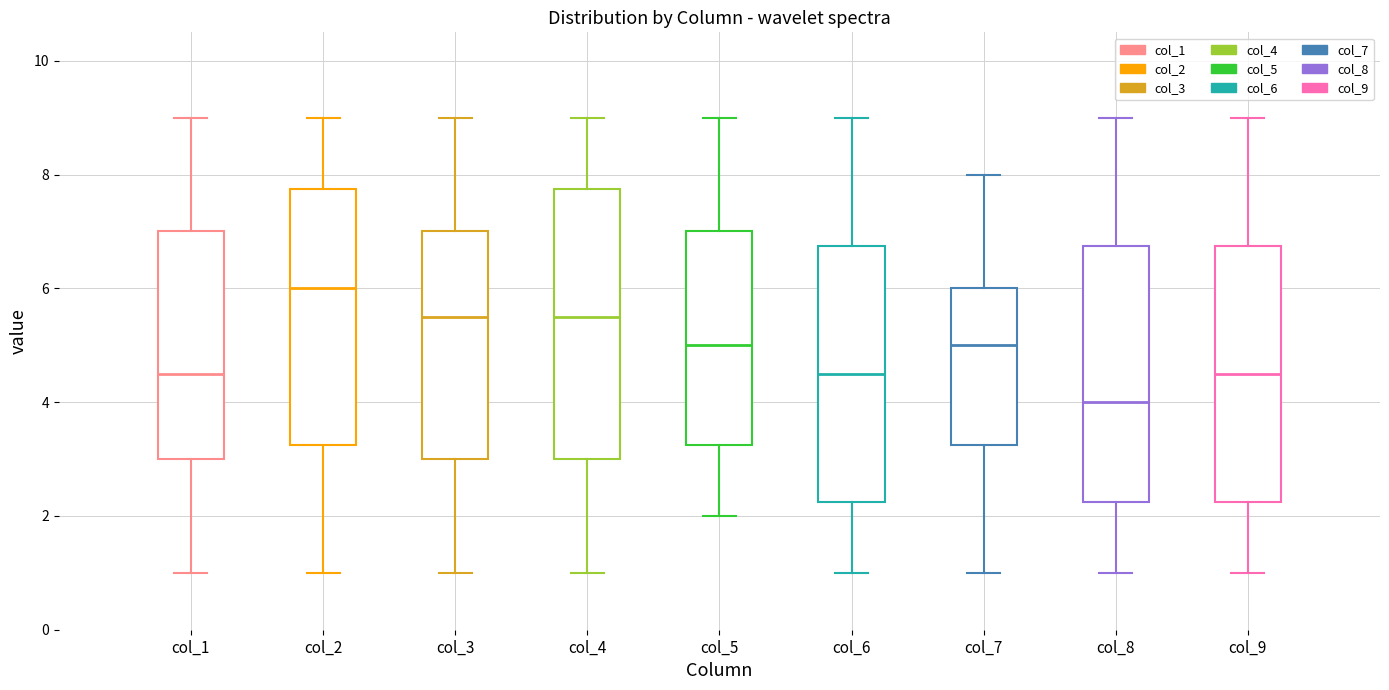

Comparing the boxes themselves (not the whiskers), which one is the tallest?

col_4